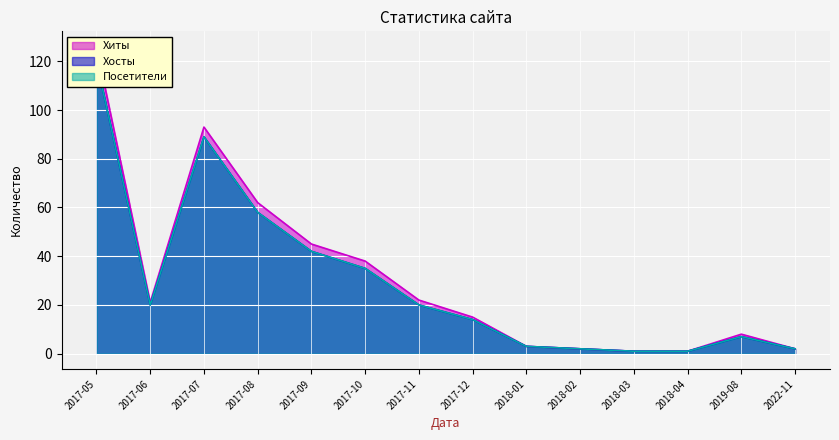

How many values in the Хосты series are below 20?

7